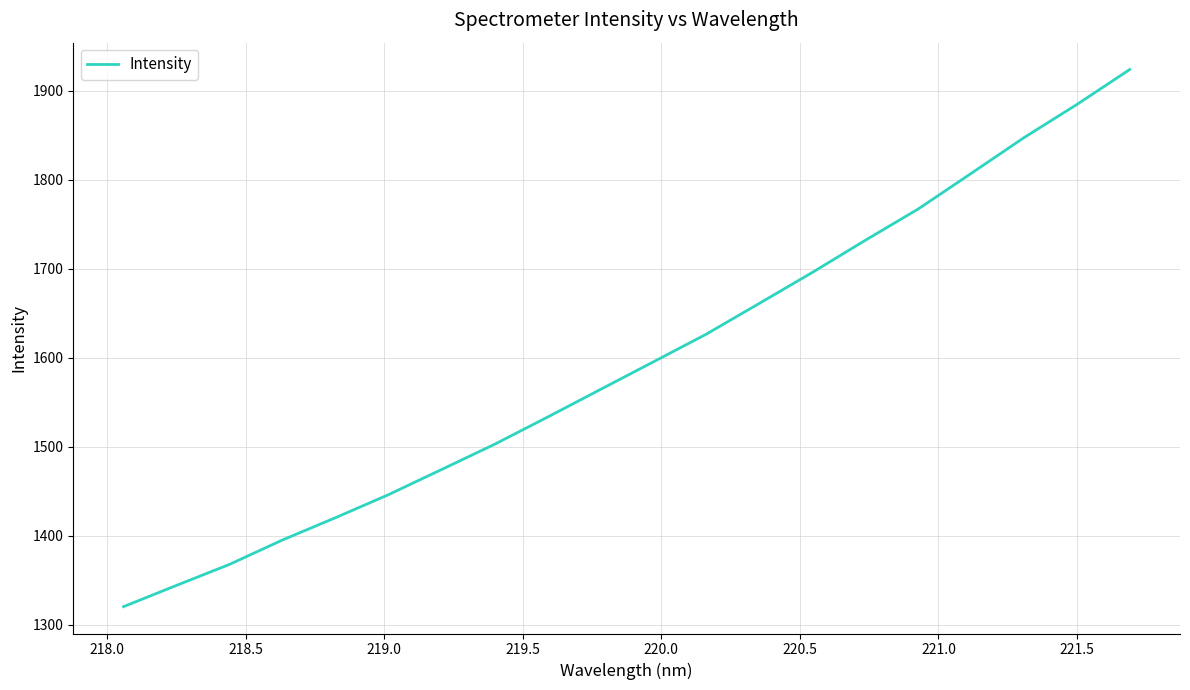

True or false: there are more than 2 points higher than both neighbors.

False